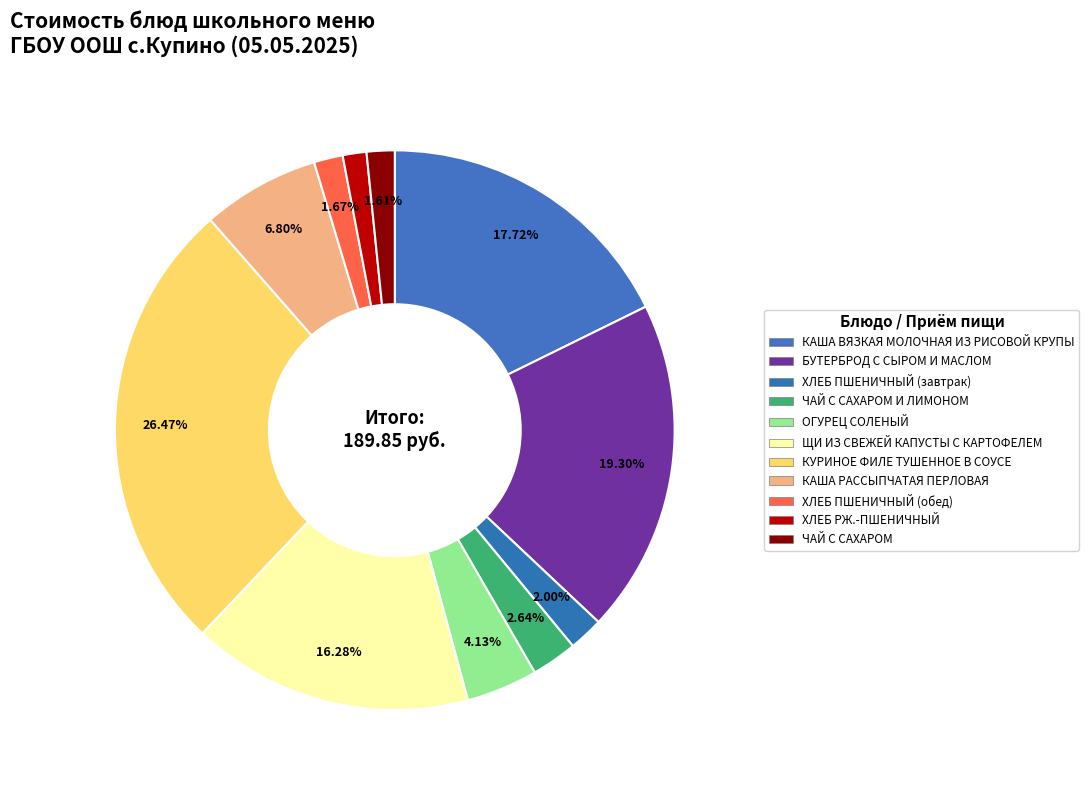

Is it true that ХЛЕБ РЖ.-ПШЕНИЧНЫЙ is 1% of the pie?

True